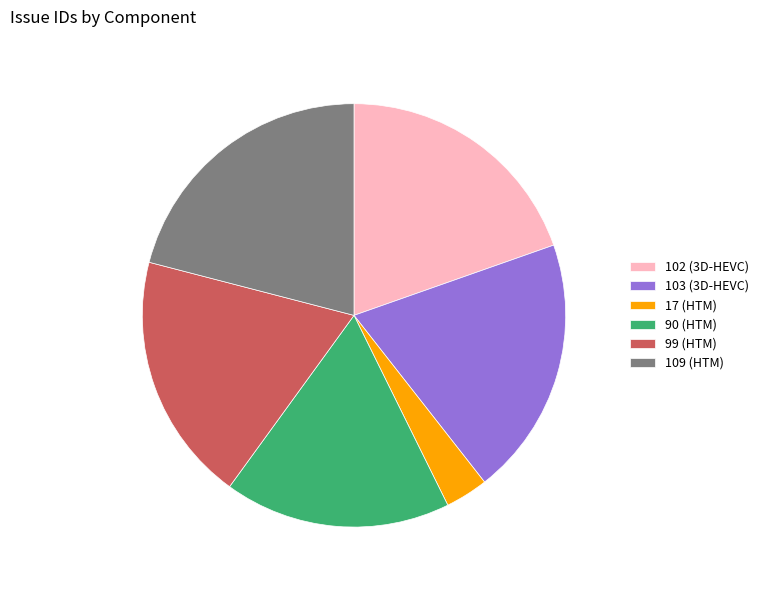

Do 102 (3D-HEVC) and 99 (HTM) together represent more than half of the pie?

No